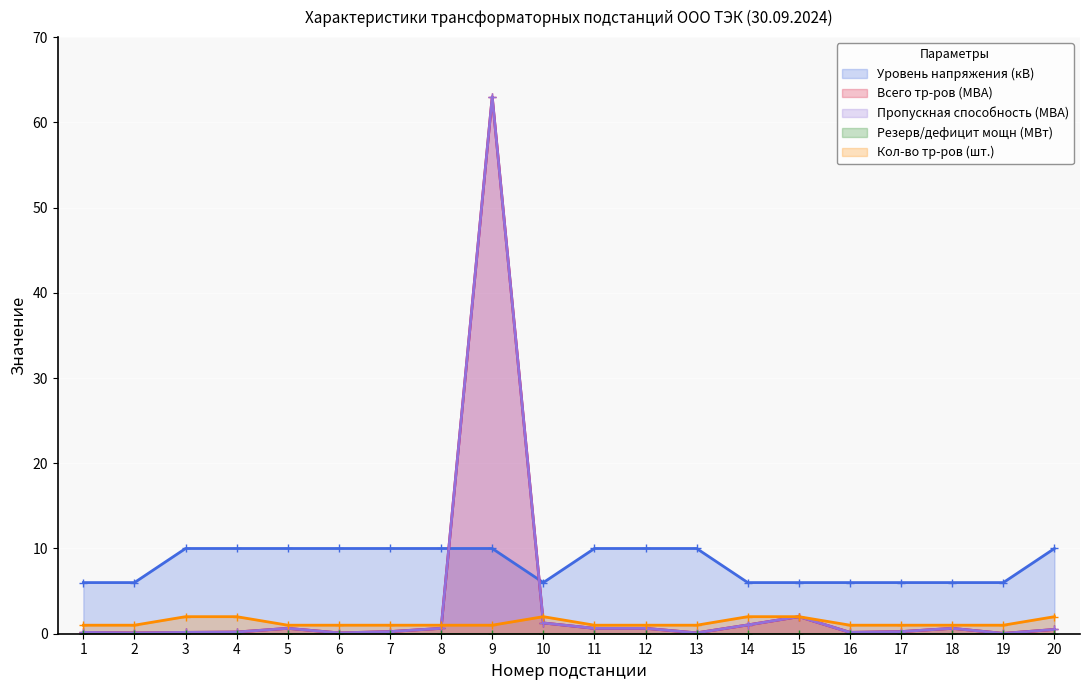

How many values in the Уровень напряжения (кВ) series are below 10?

9